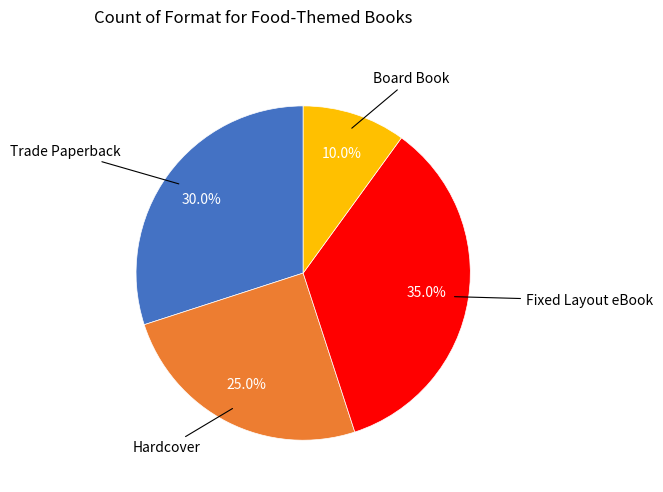

Is there a majority slice in this chart?

No